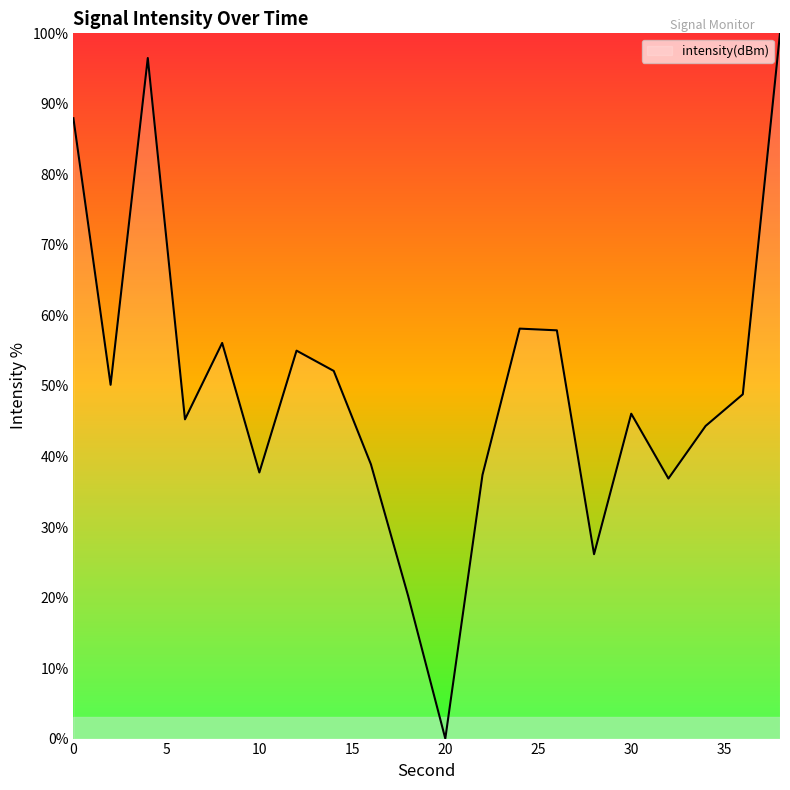

How many lines are shown in the chart?

1